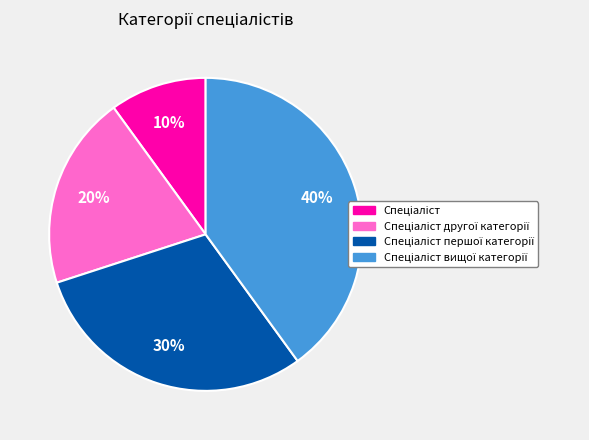

To the nearest percent, what is the average slice percentage?

25%